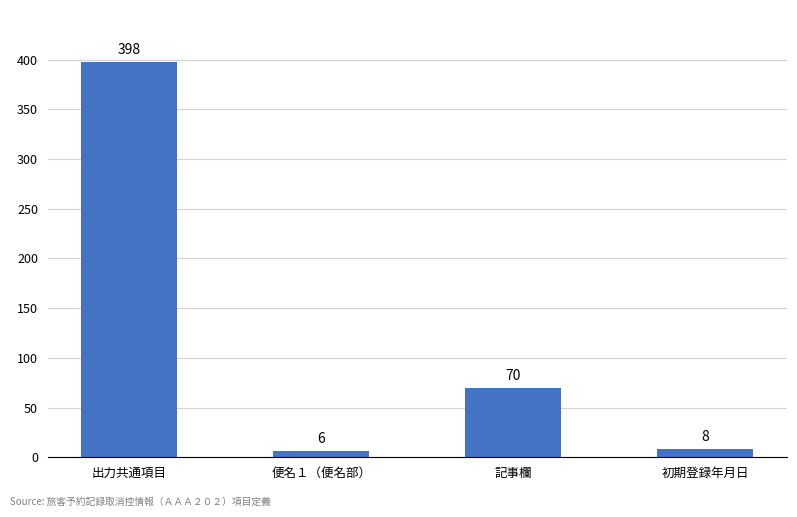

What value does the data have at 初期登録年月日, to the nearest 5?

10